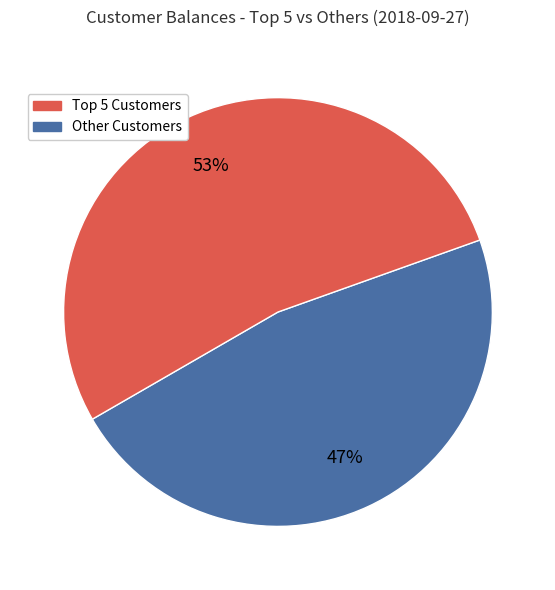

To the nearest percent, what is the average slice percentage?

50%